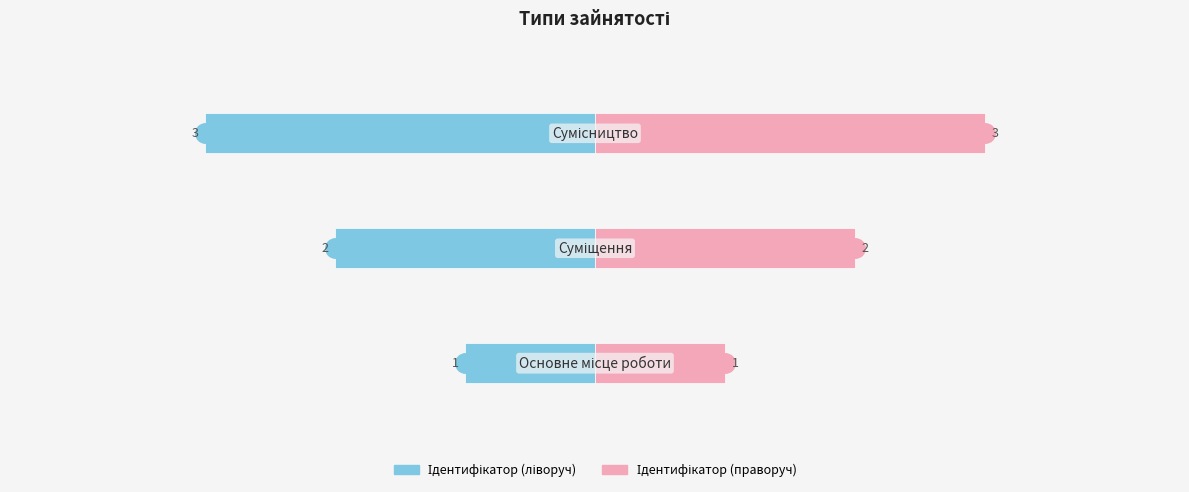

Reading left to right, what are all the values shown in this chart?

Ідентифікатор (left): -1	-2	-3
Ідентифікатор (right): 1	2	3